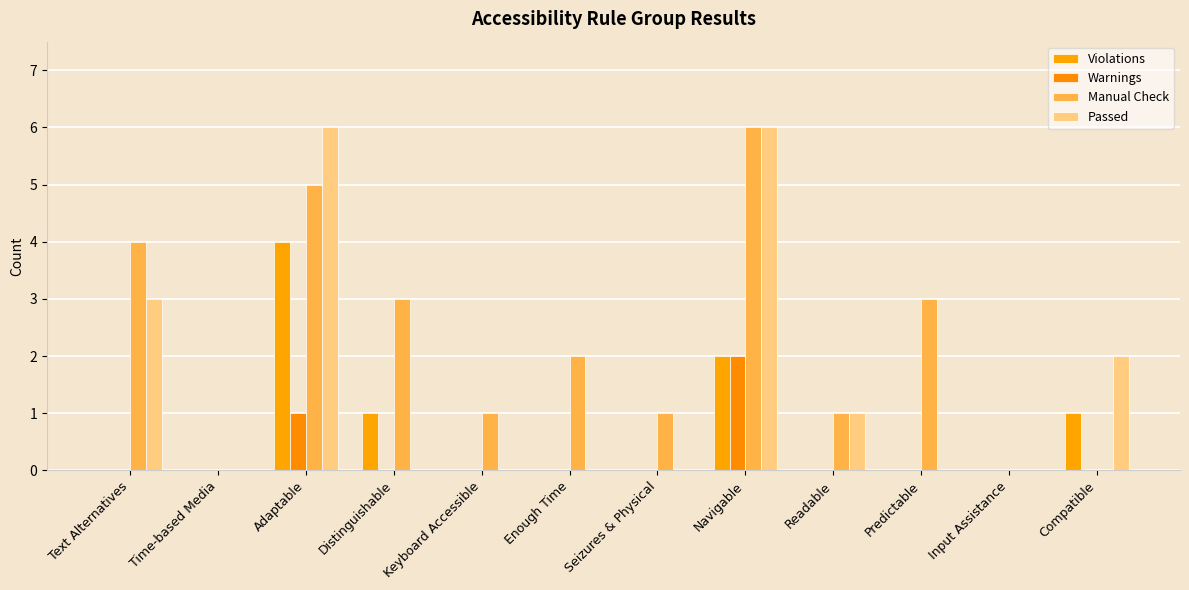

How many groups of bars are there?

12